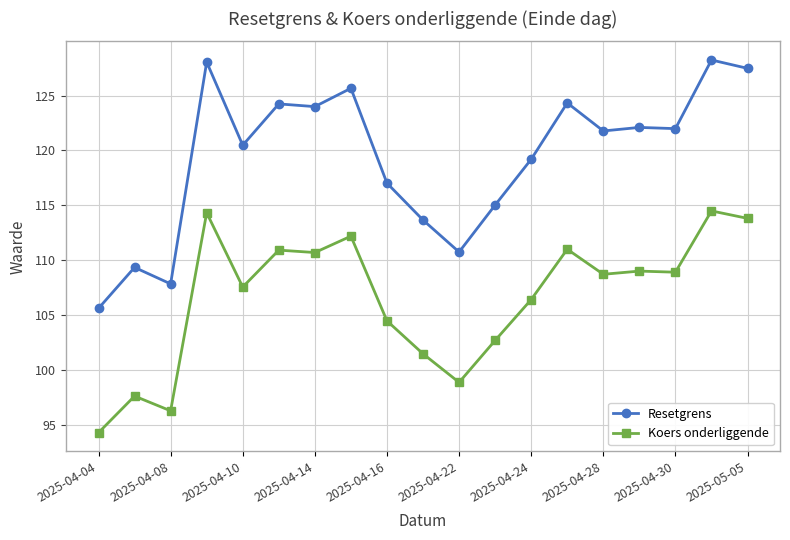

Which series has the largest total across all categories?

Resetgrens